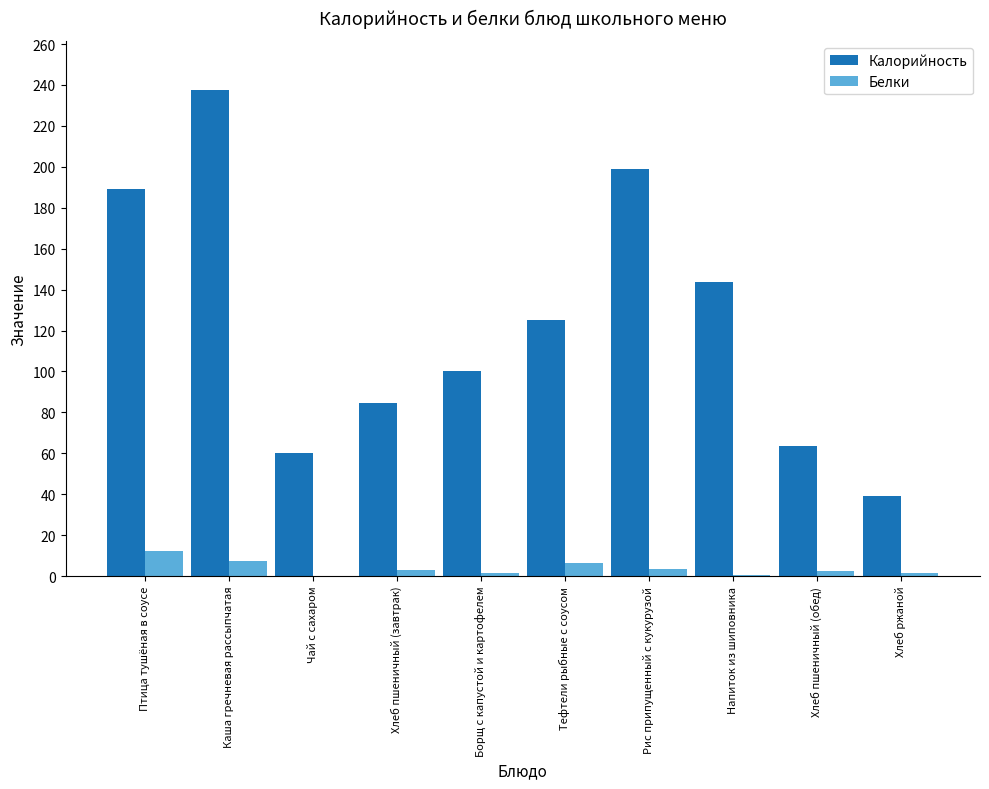

Between Хлеб пшеничный (завтрак) and Борщ с капустой и картофелем, which series saw the biggest shift?

Калорийность